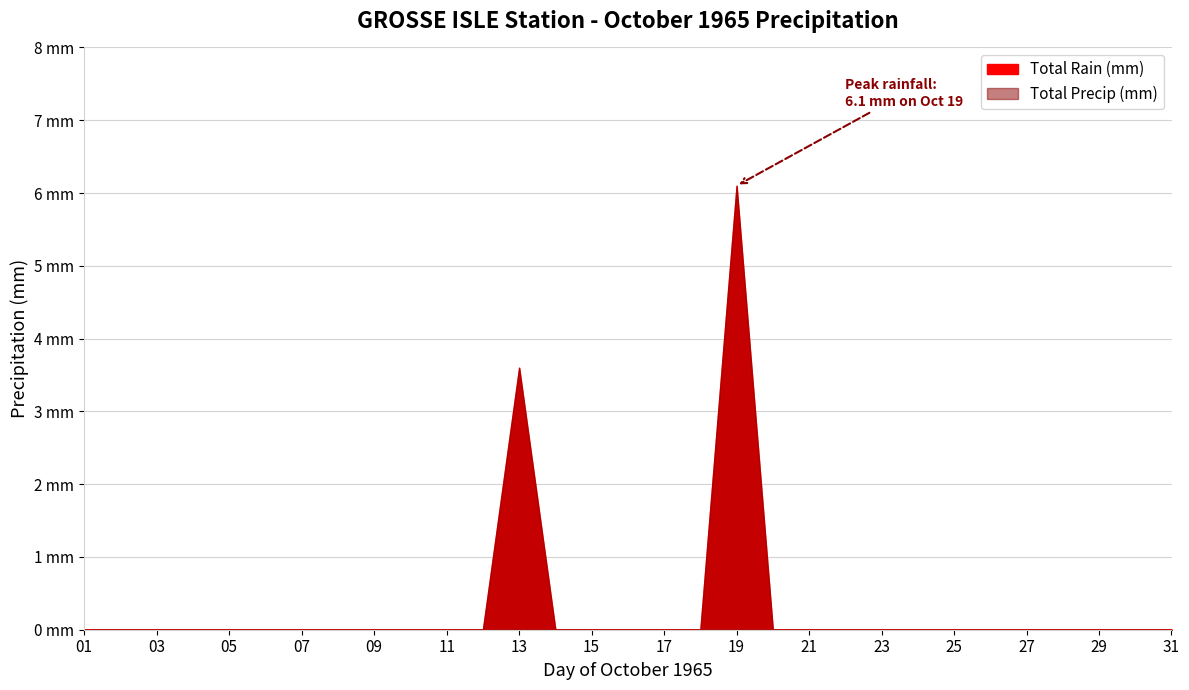

Does the chart display data point markers on the line(s)?

No